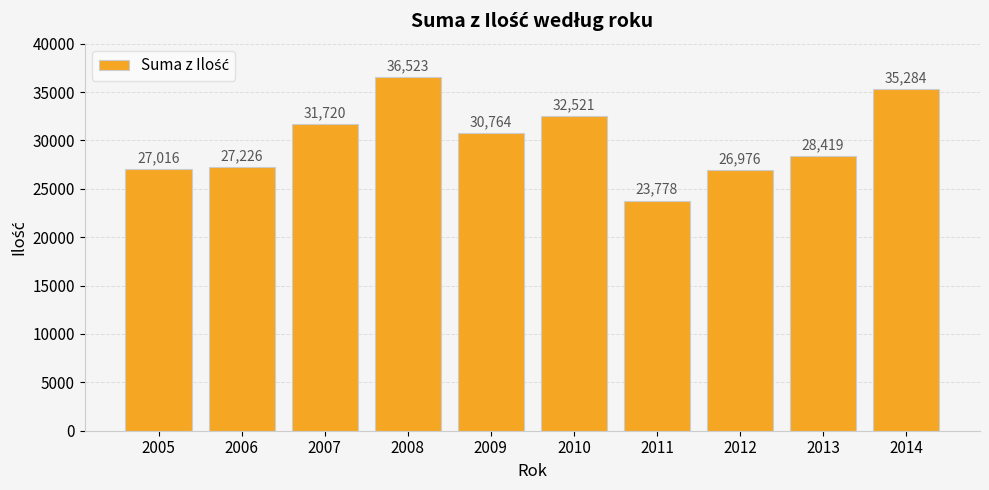

What is the ratio of the value at 2006 to the value at 2009?

0.9